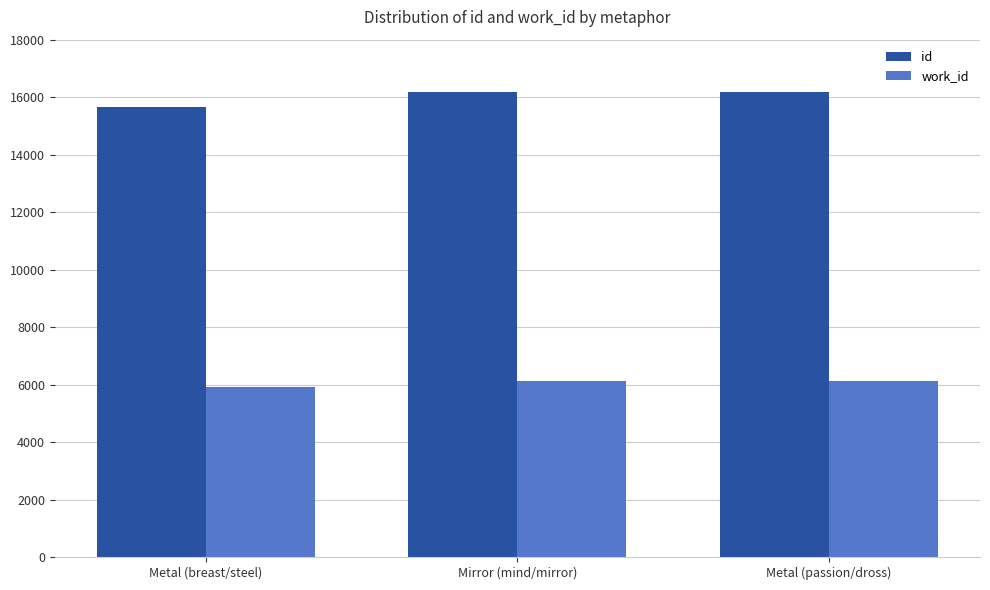

What is the lowest value of the work_id series?

5899